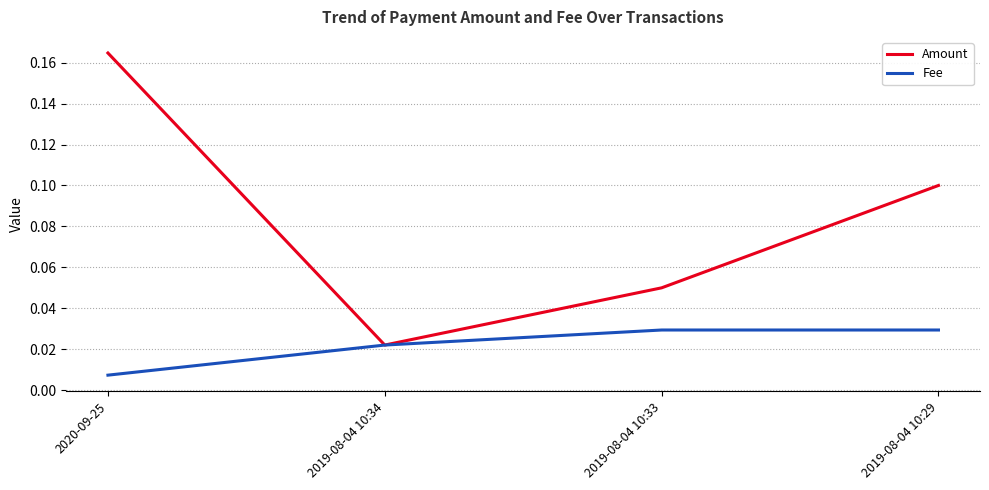

Rank the series by their average value, from highest to lowest.

Amount, Fee